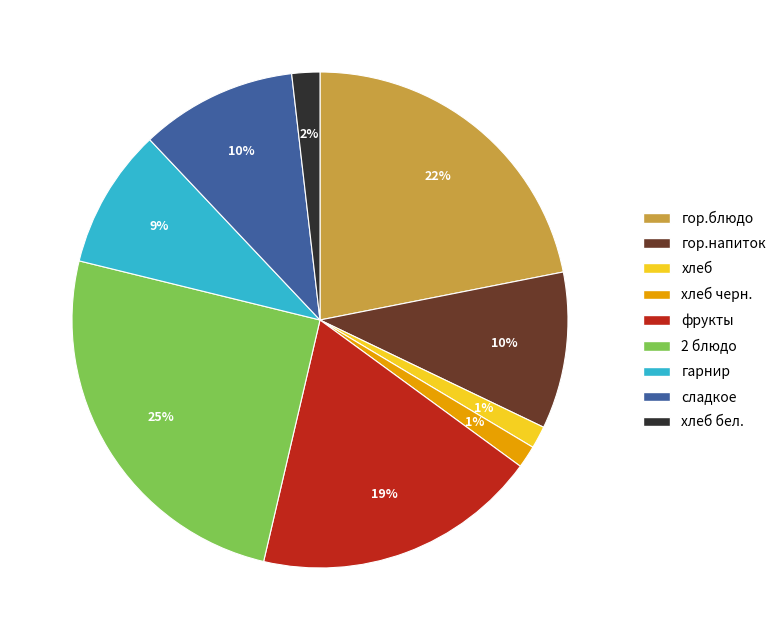

To the nearest percent, what is the average slice percentage?

11%